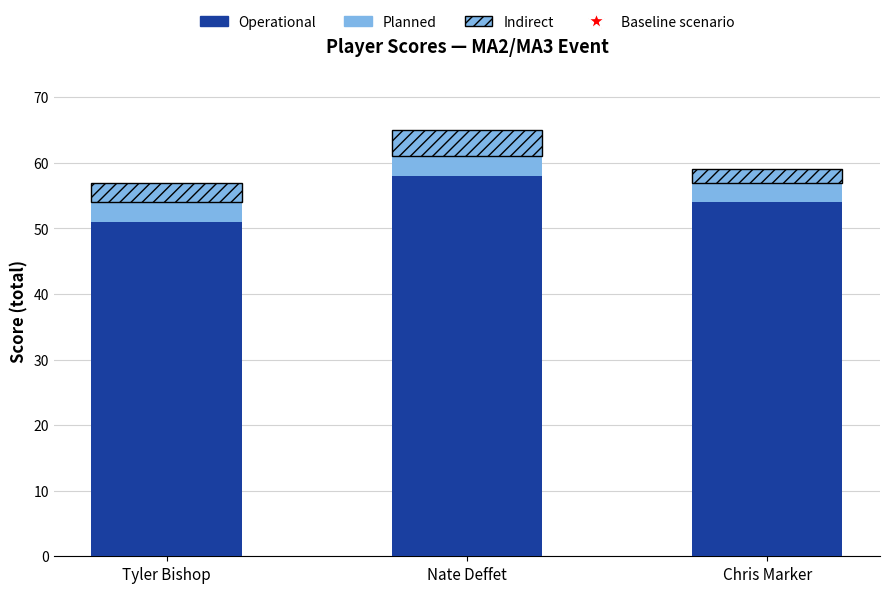

Are the bars grouped side by side (vs. stacked)?

No